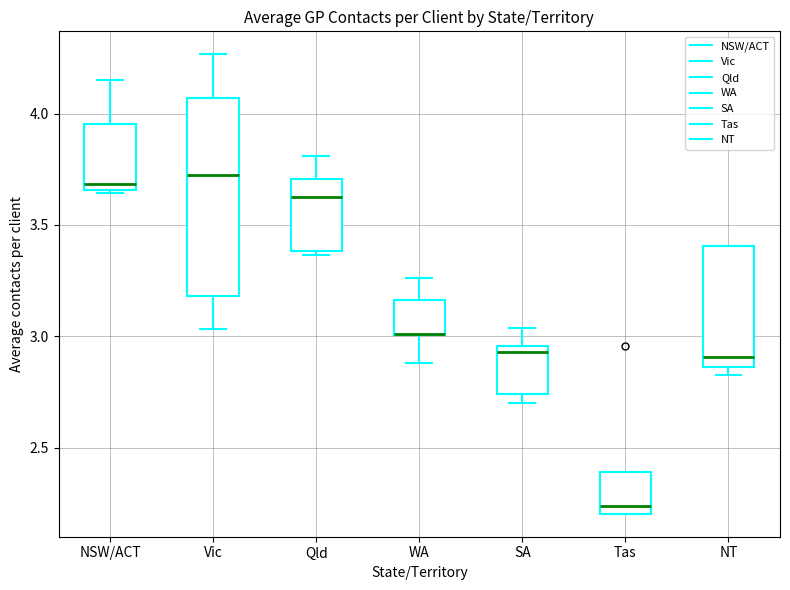

Where is the upper edge of the box for Tas on the y-axis? The values are not printed on the chart, so give them approximately, as read against the axis.

2.40